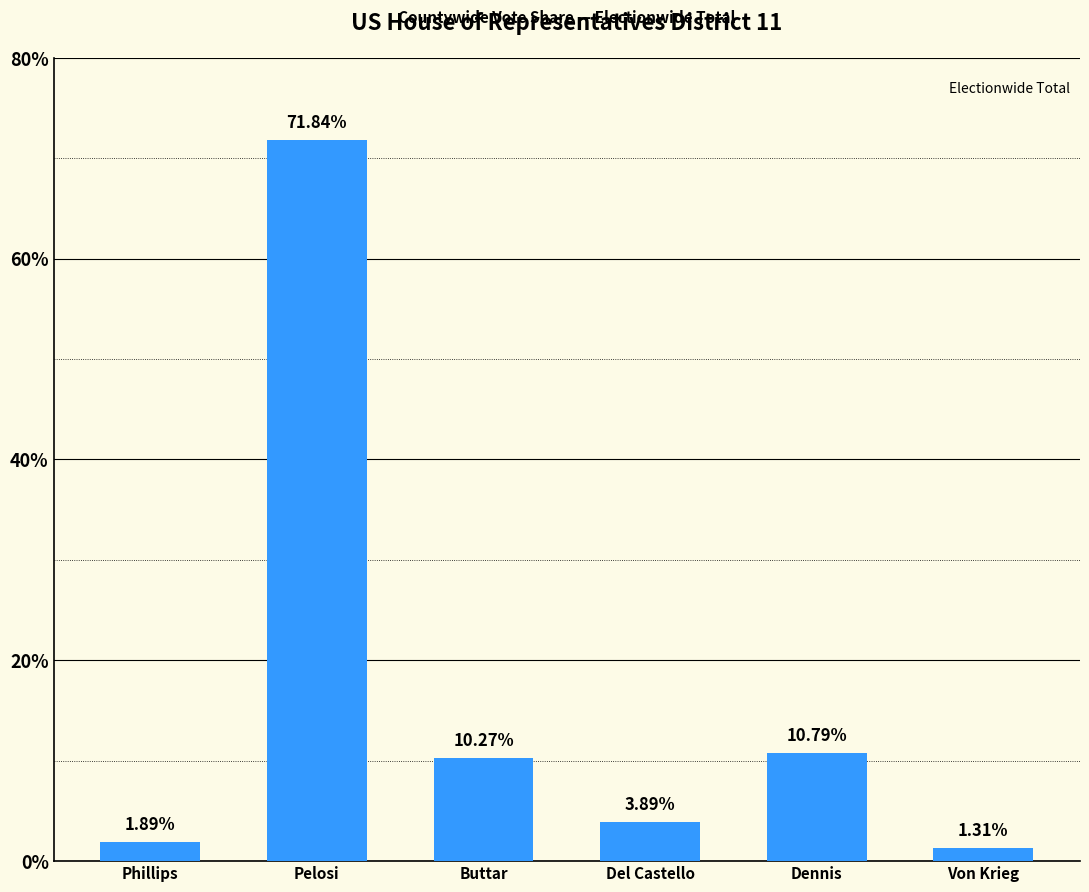

What is the sum of the values at Dennis and Buttar?

21.1